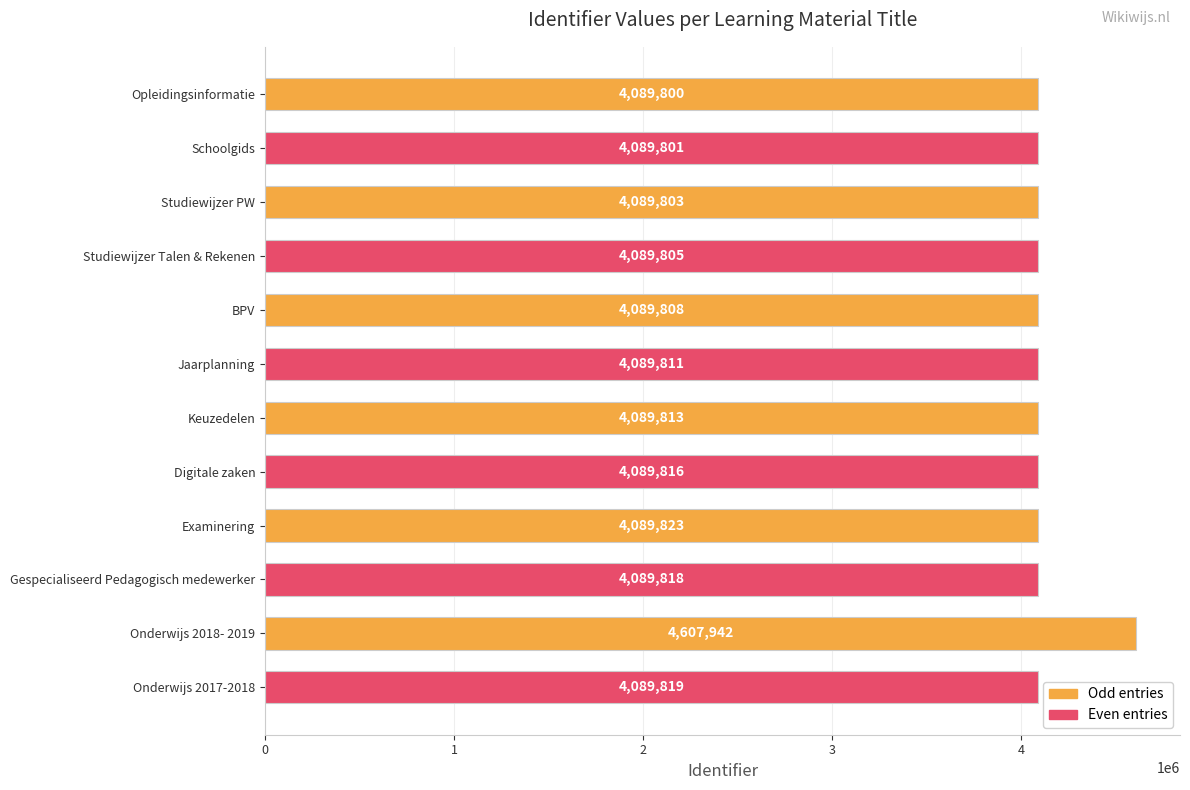

Are the bars grouped side by side (vs. stacked)?

No